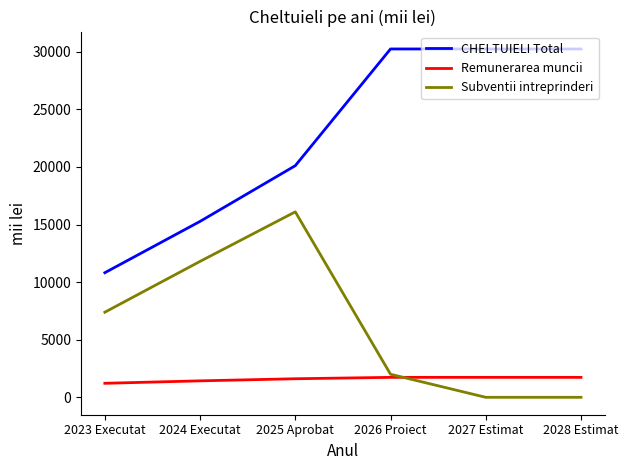

How many distinct data groups are displayed?

3